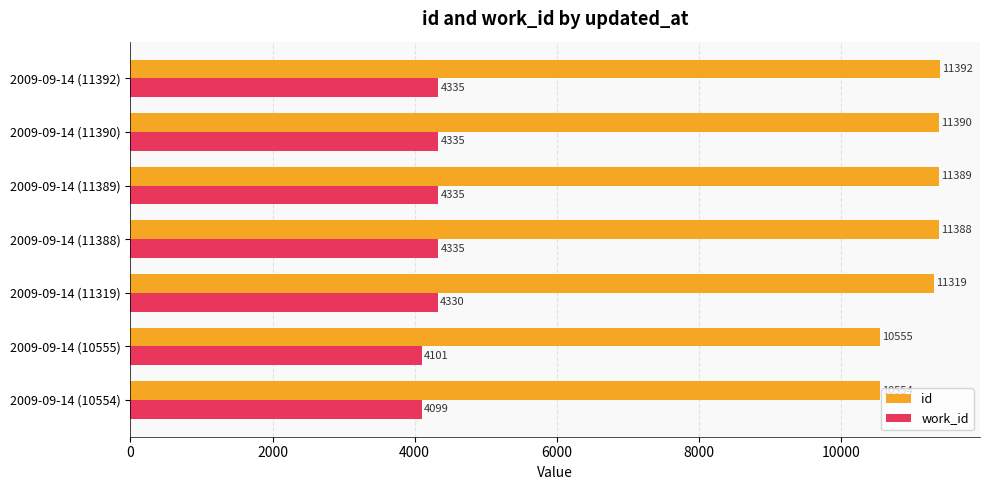

Rank the series by their maximum value, from lowest to highest.

work_id, id